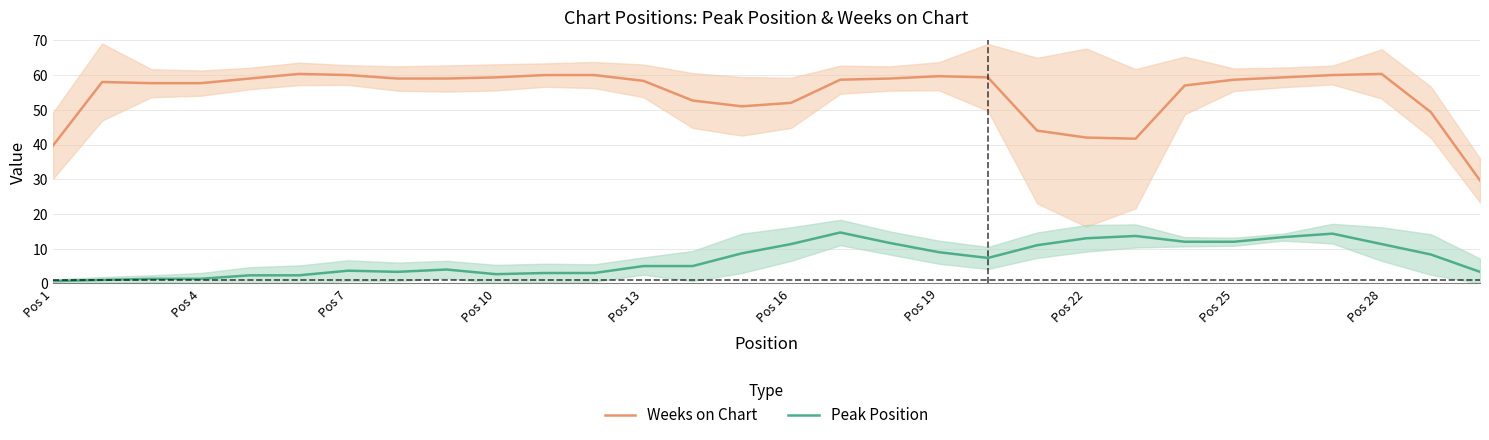

True or false: Peak Position and Weeks on Chart intersect in this chart.

False